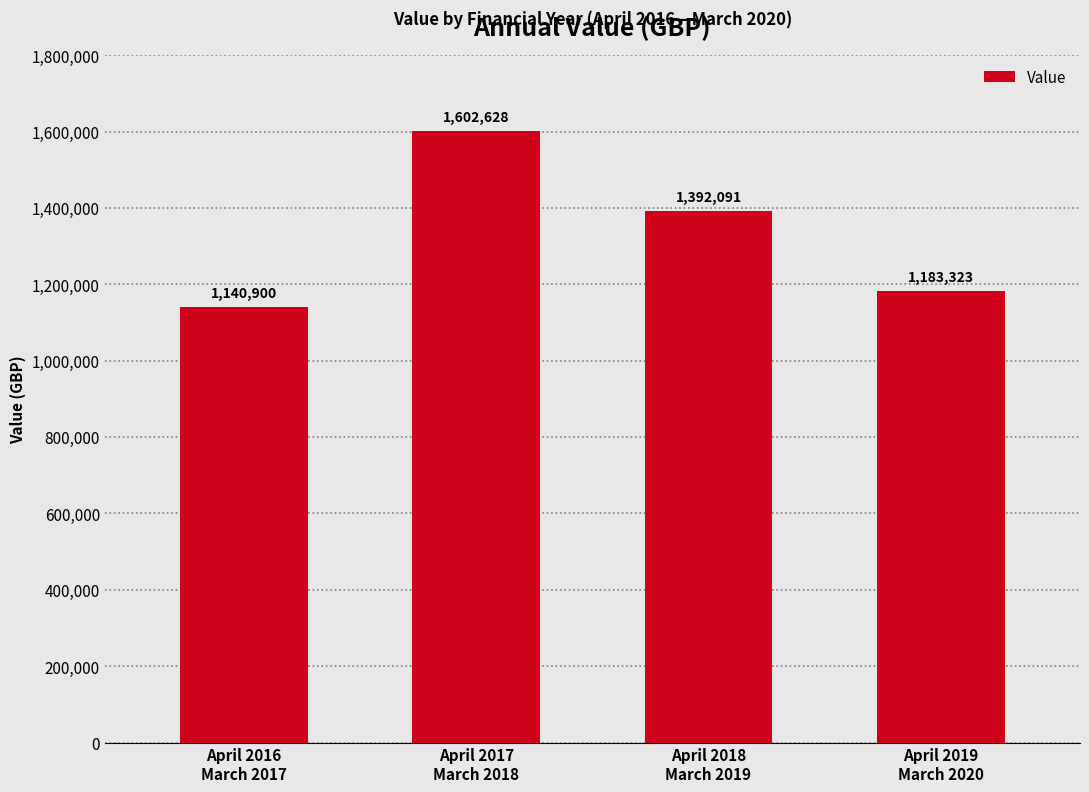

What is the sum of all values?

5318942